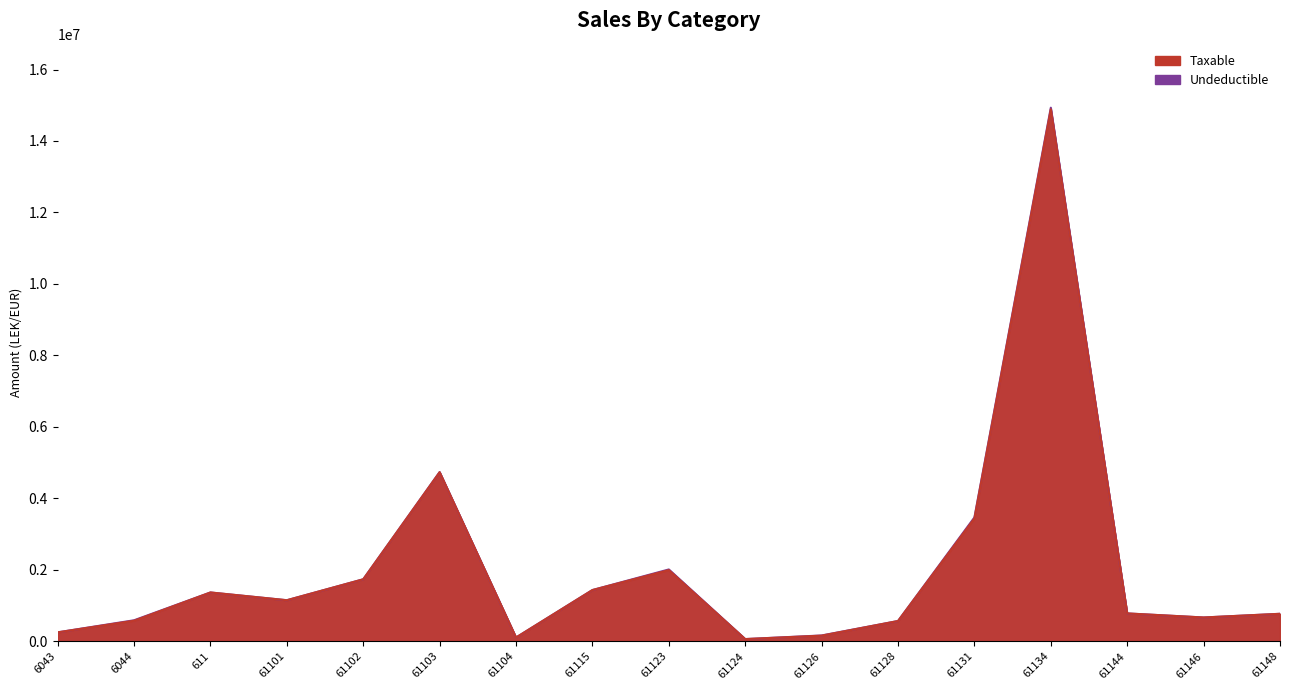

Does the chart have visible grid lines?

No